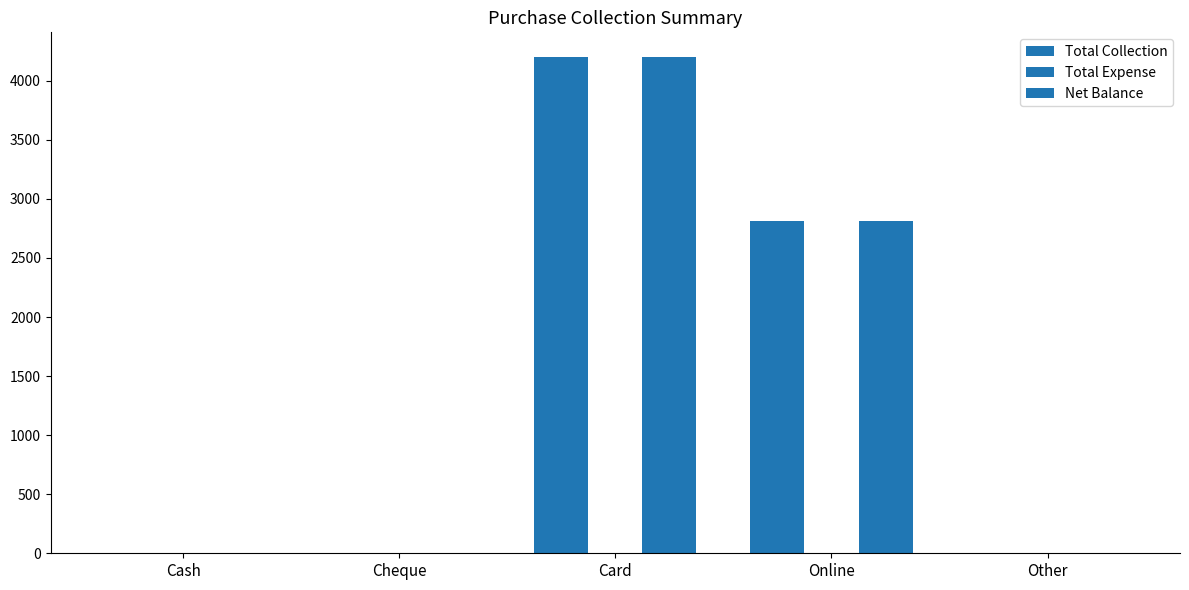

List the series in order of their peak value, highest first.

Total Collection, Net Balance, Total Expense